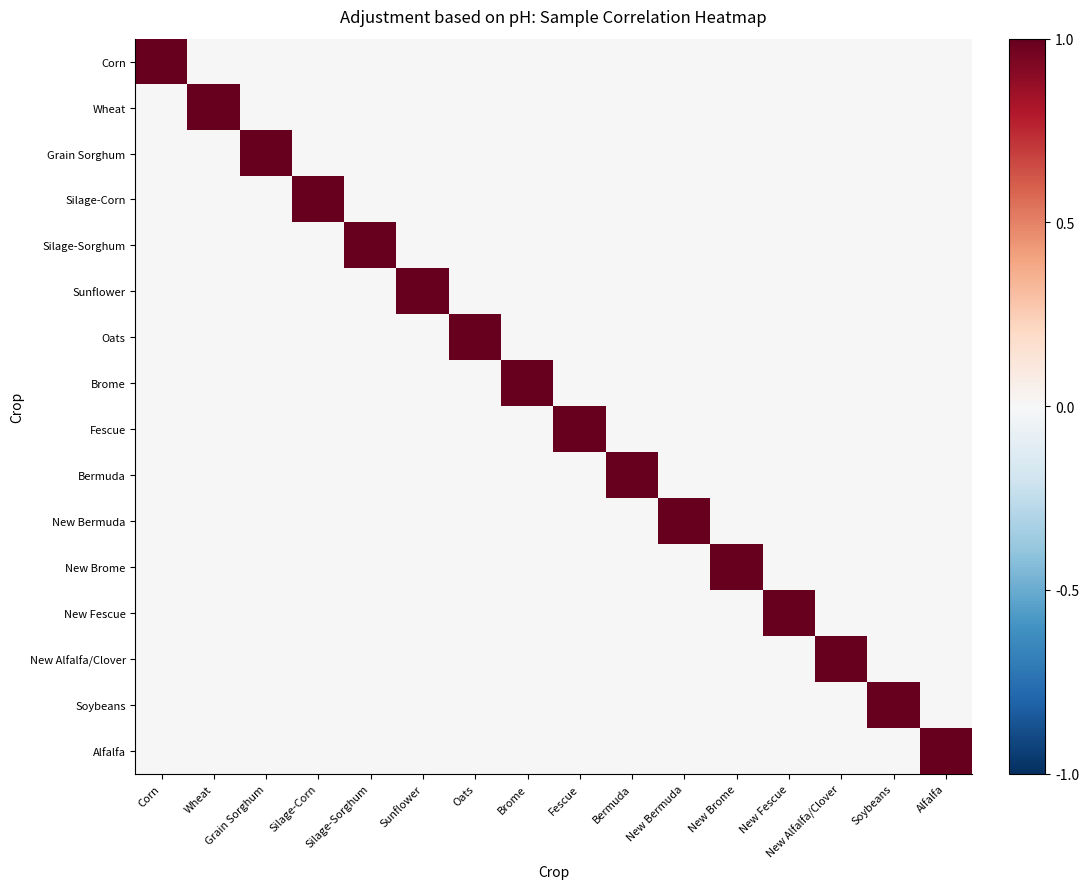

Which label corresponds to the smallest value in the chart?

Wheat